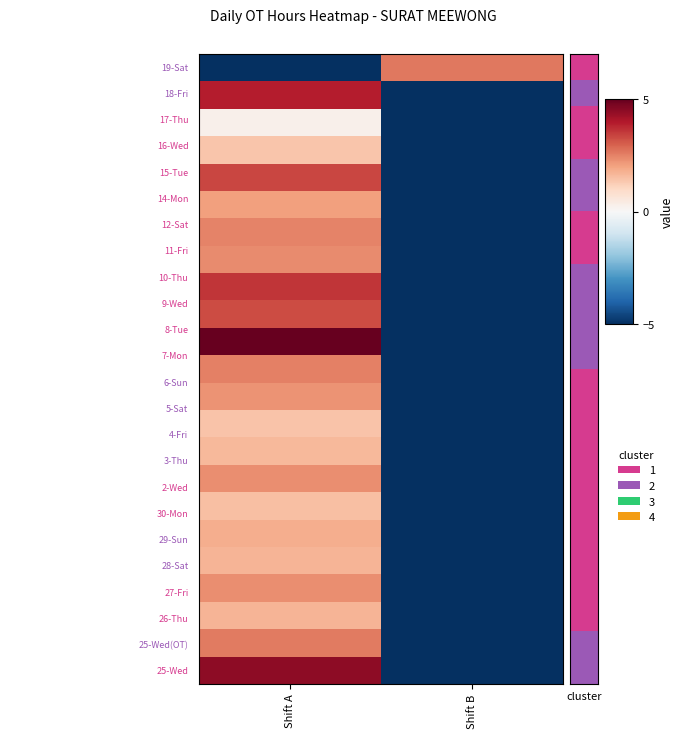

What is the difference between the highest and lowest values at Shift A?

10.0